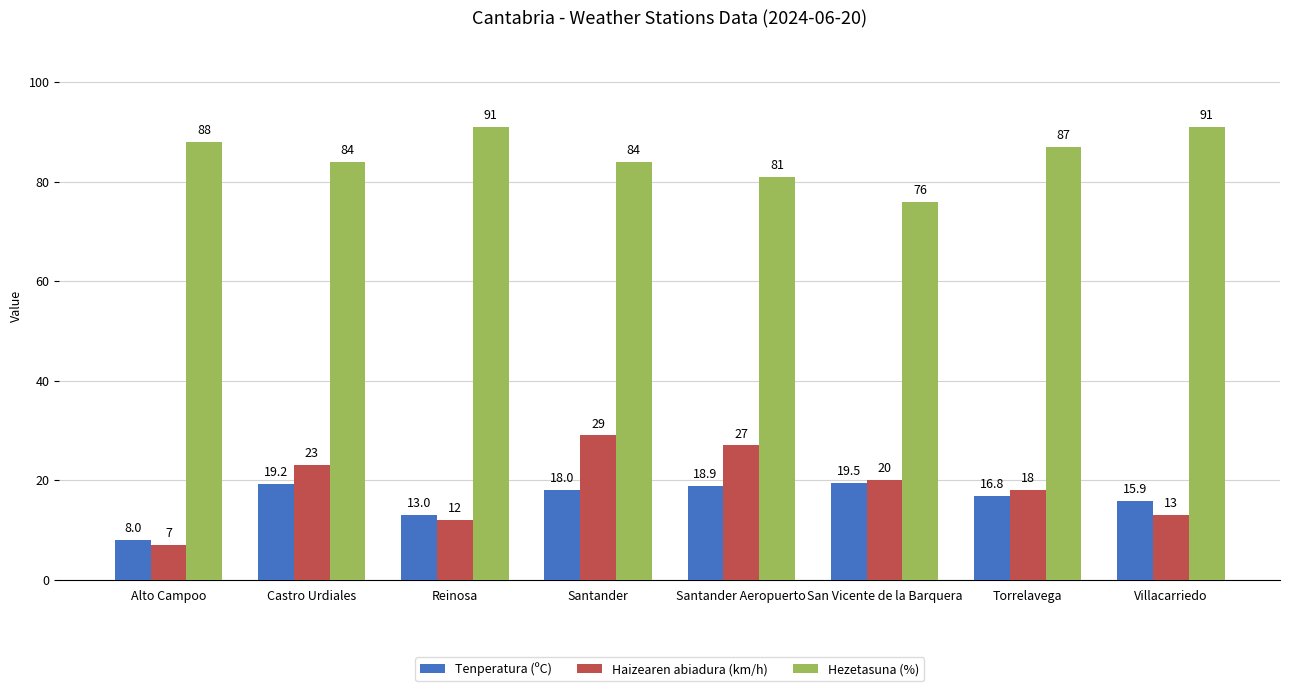

How many categories are shown in the chart?

8